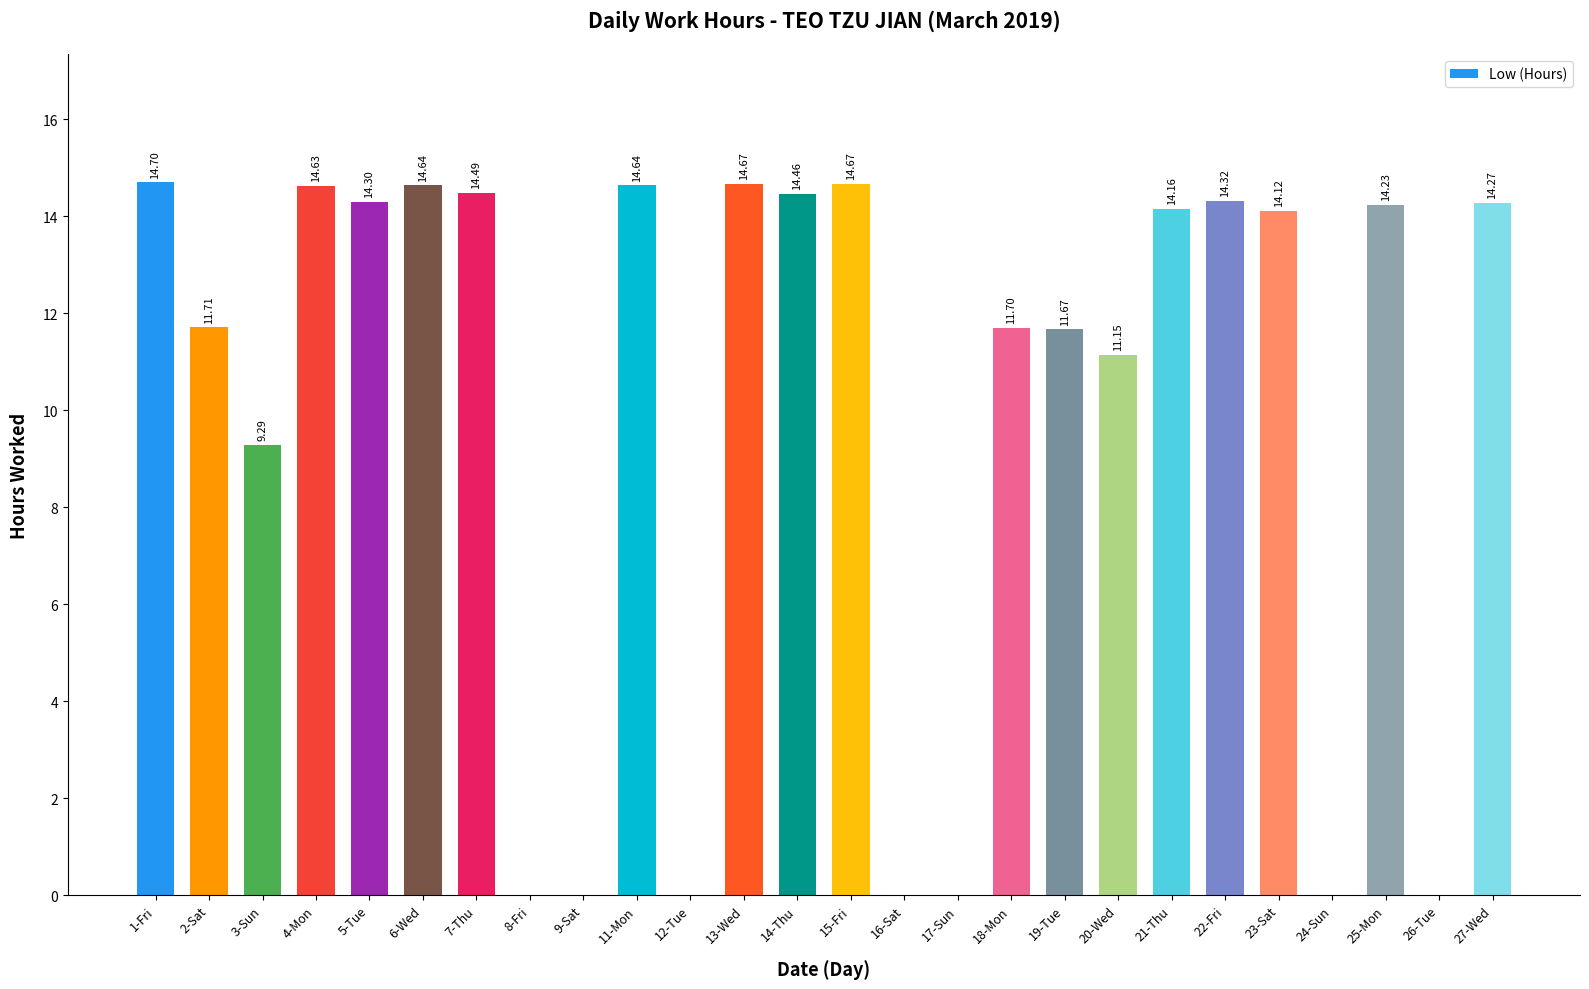

Reading left to right, what are all the values shown in this chart?

1-Fri=14.7	2-Sat=11.7	3-Sun=9.3	4-Mon=14.6	5-Tue=14.3	6-Wed=14.6	7-Thu=14.5	8-Fri=0.0	9-Sat=0.0	11-Mon=14.6	12-Tue=0.0	13-Wed=14.7	14-Thu=14.5	15-Fri=14.7	16-Sat=0.0	17-Sun=0.0	18-Mon=11.7	19-Tue=11.7	20-Wed=11.2	21-Thu=14.2	22-Fri=14.3	23-Sat=14.1	24-Sun=0.0	25-Mon=14.2	26-Tue=0.0	27-Wed=14.3